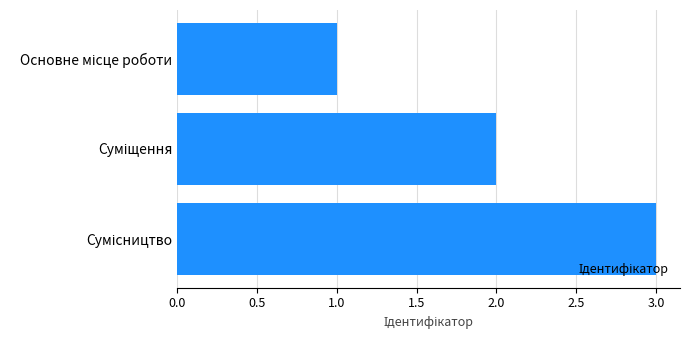

What is the sum of all values?

6